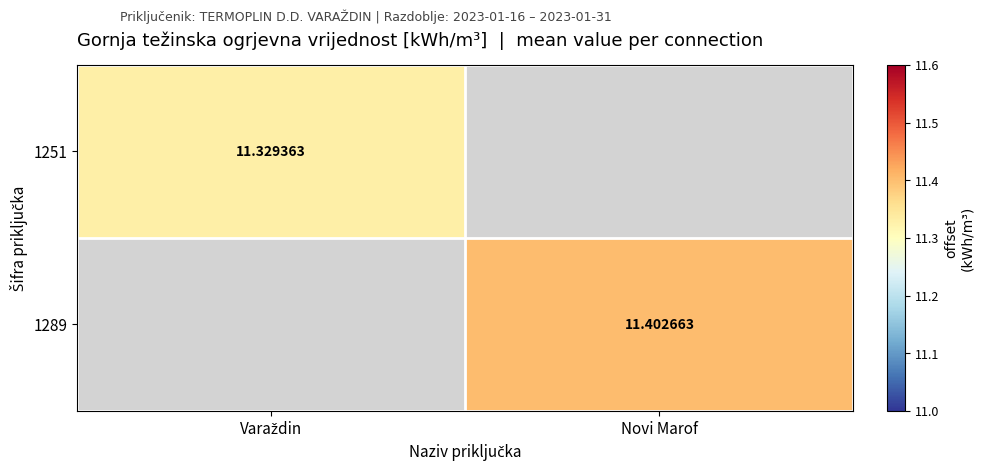

Which has a higher value, Varaždin or Novi Marof?

Novi Marof